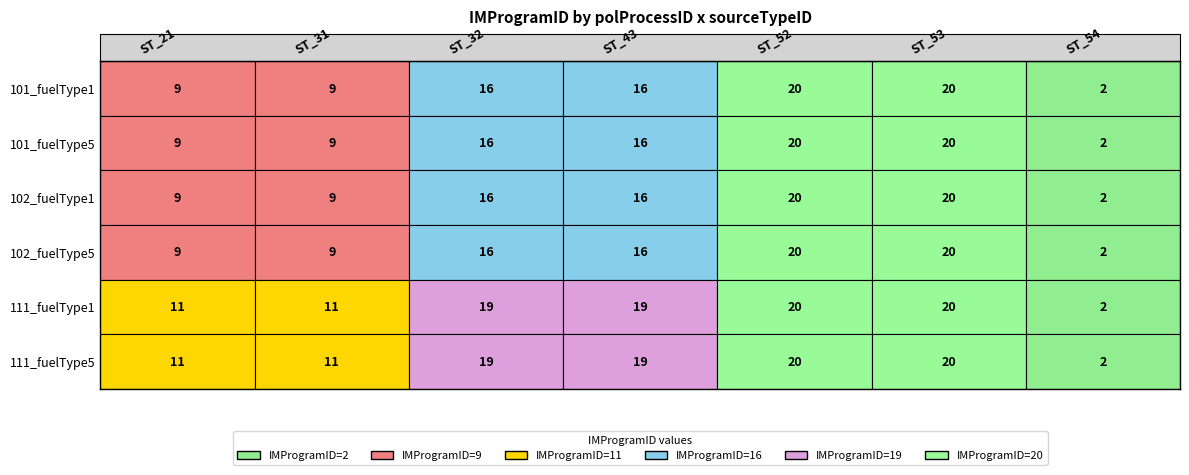

Is the value of 54 at 2 greater than the value of 43 at 5?

No